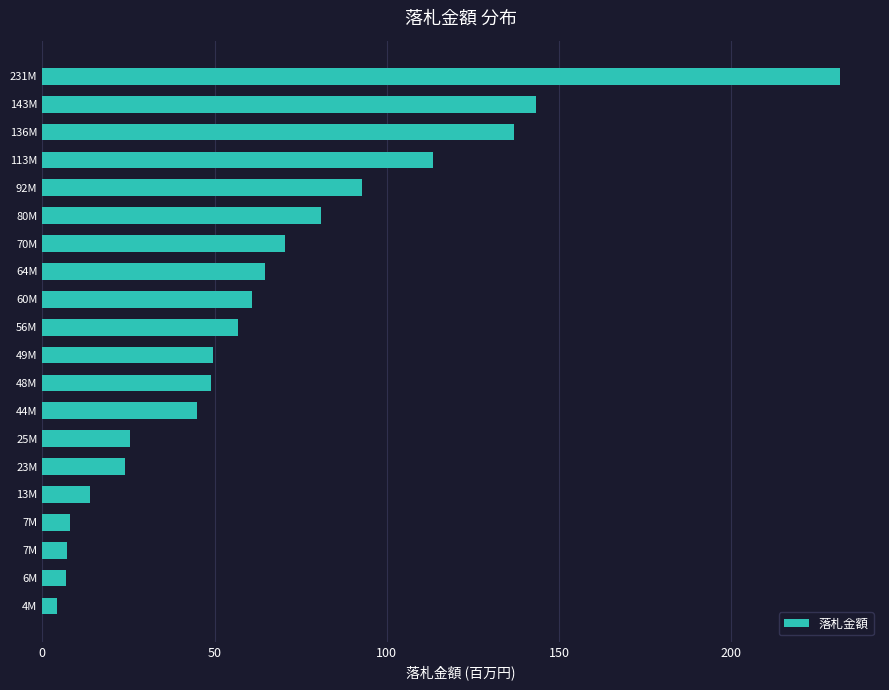

Where is the data nearest to the value 117909450?

113M